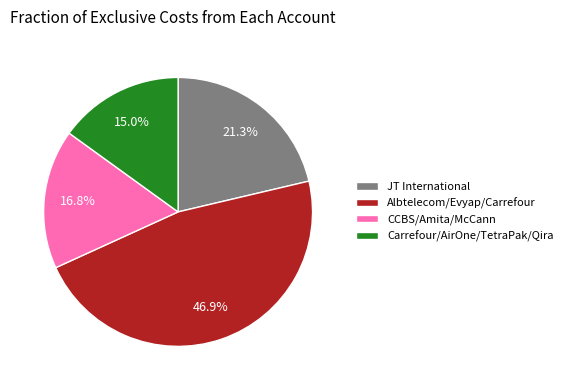

Rank the categories by value from lowest to highest.

Carrefour/AirOne/TetraPak/Qira, CCBS/Amita/McCann, JT International, Albtelecom/Evyap/Carrefour